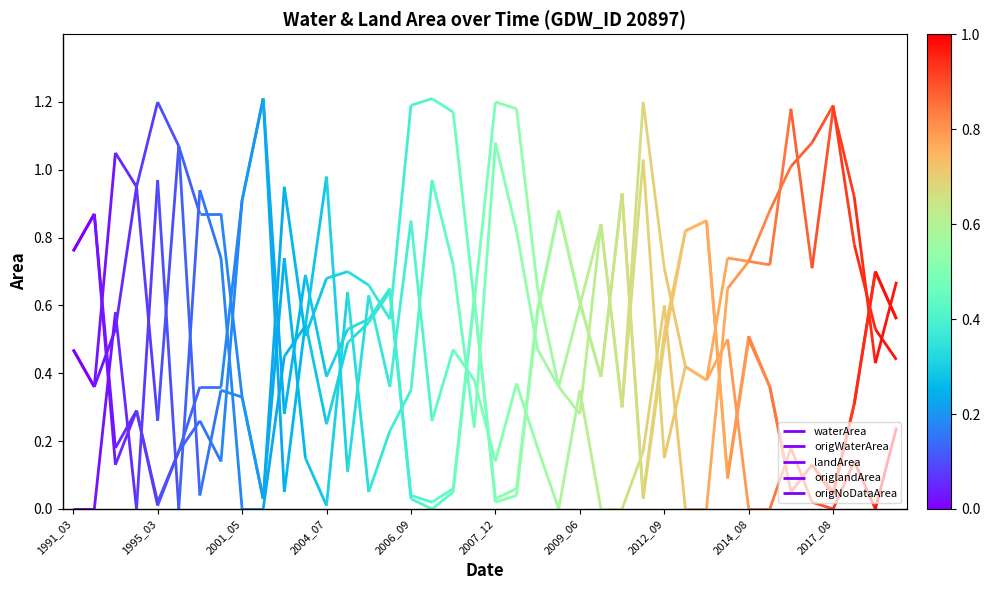

At 1995_03, list the series in order from smallest to largest.

origNoDataArea, waterArea, origWaterArea, landArea, origlandArea